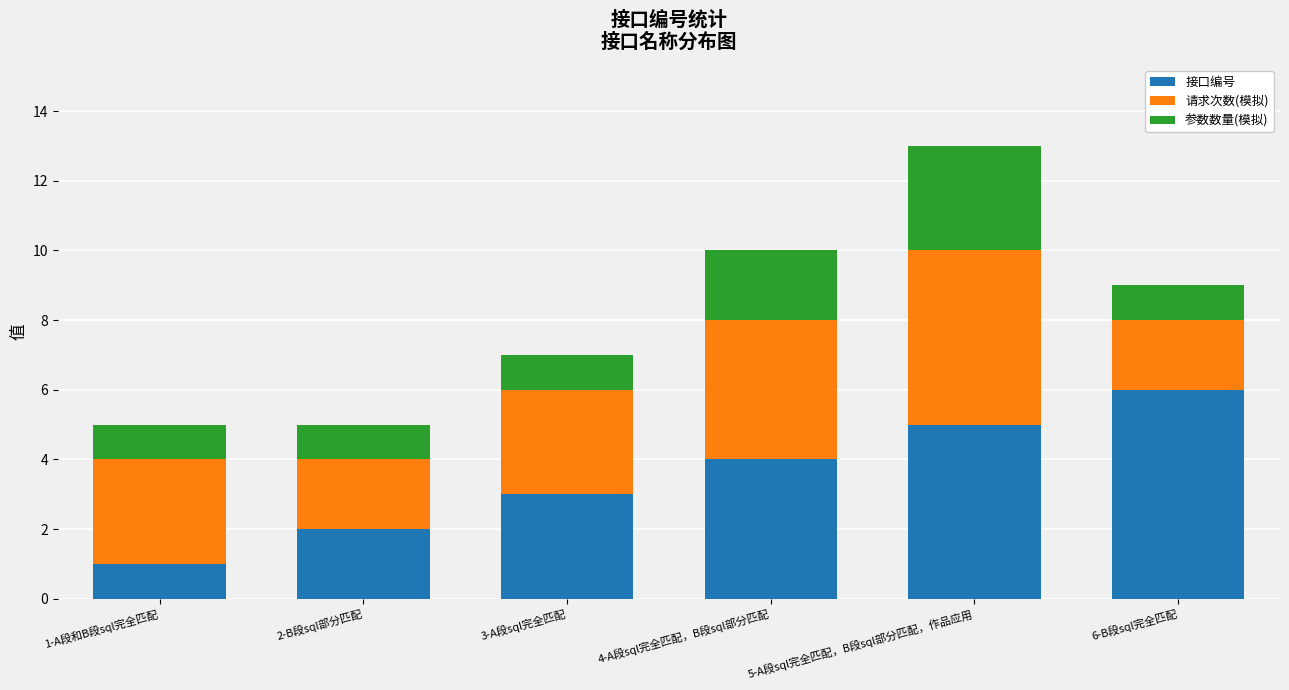

How many categories are shown in the chart?

6